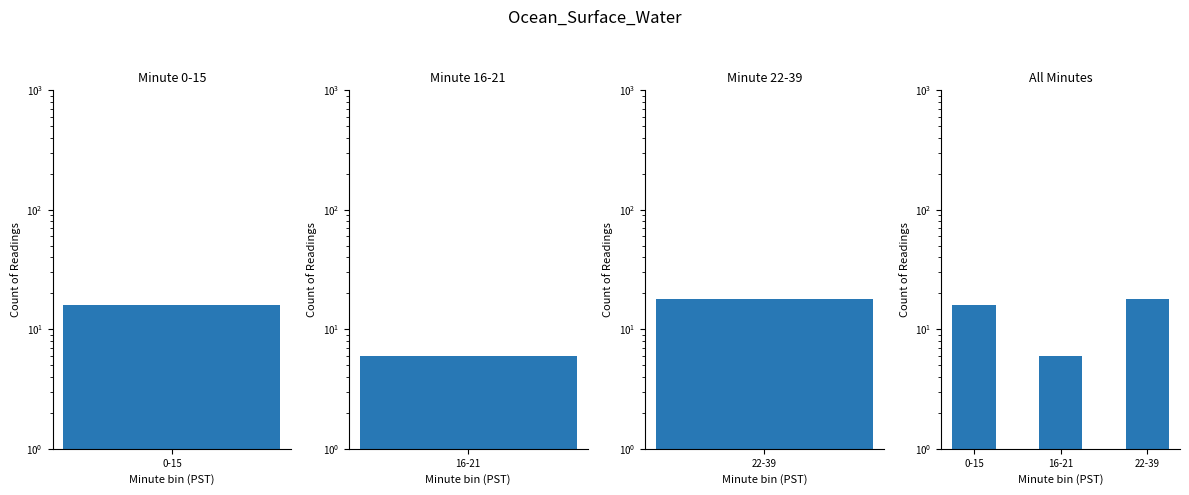

Reading right to left, list all the values displayed in this chart.

18	6	16